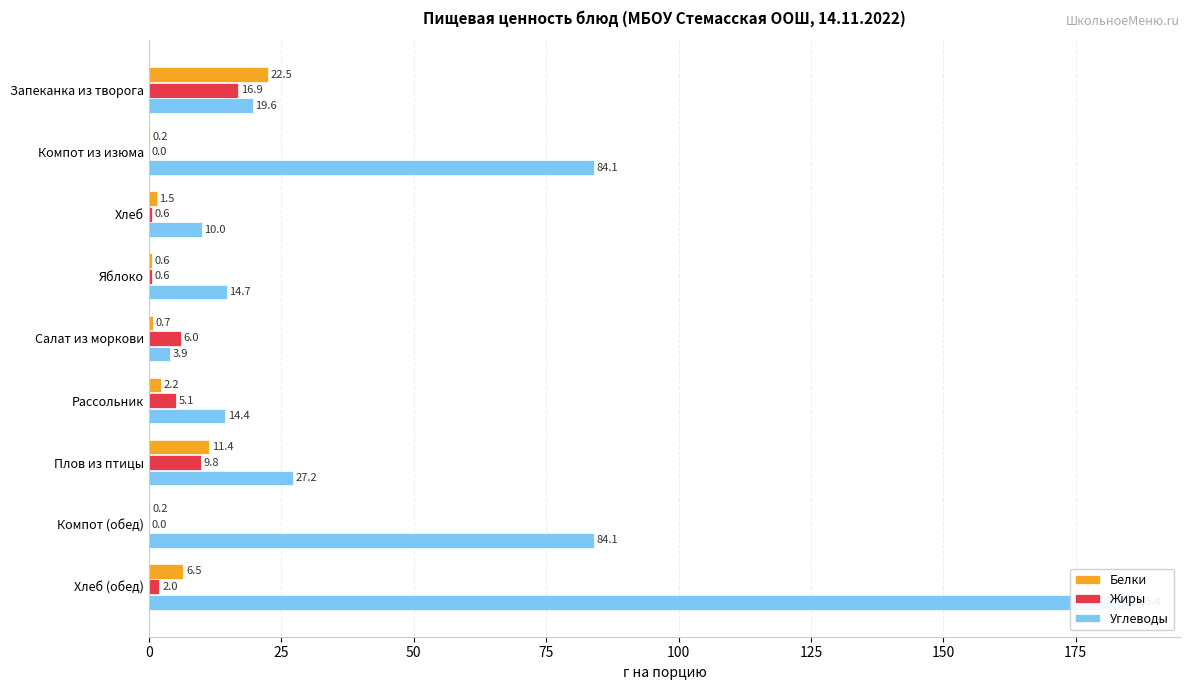

The value of Жиры at Запеканка из творога is 16.9. True or false?

True